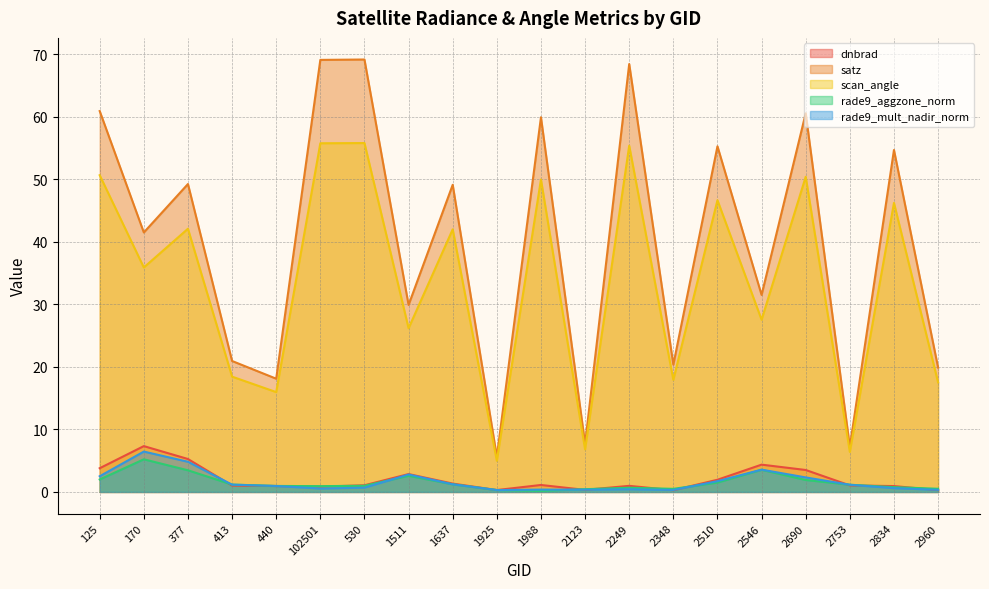

Which category has the lowest value in the dnbrad series?

2348